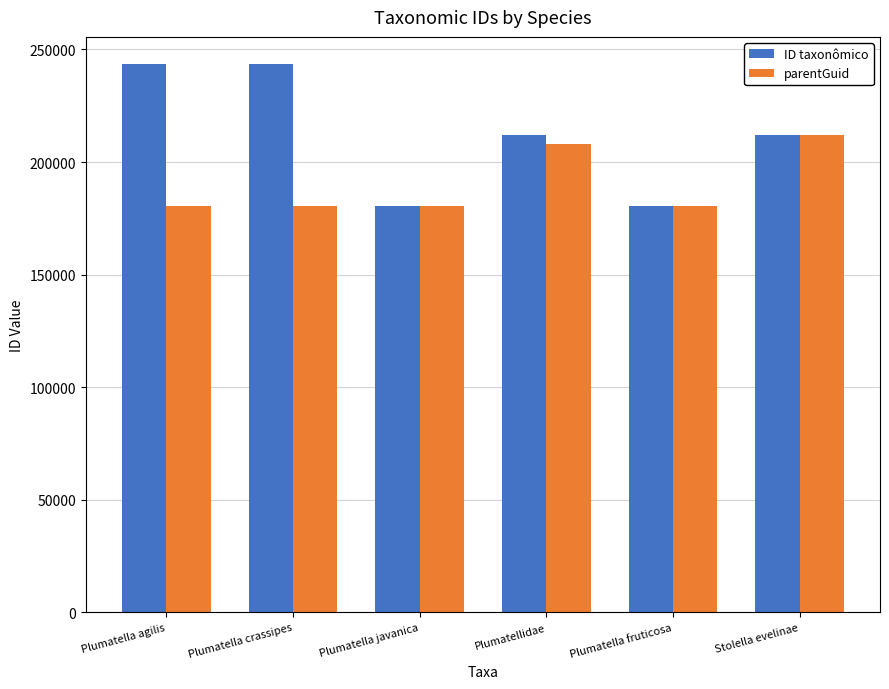

How many data points does each series have?

6